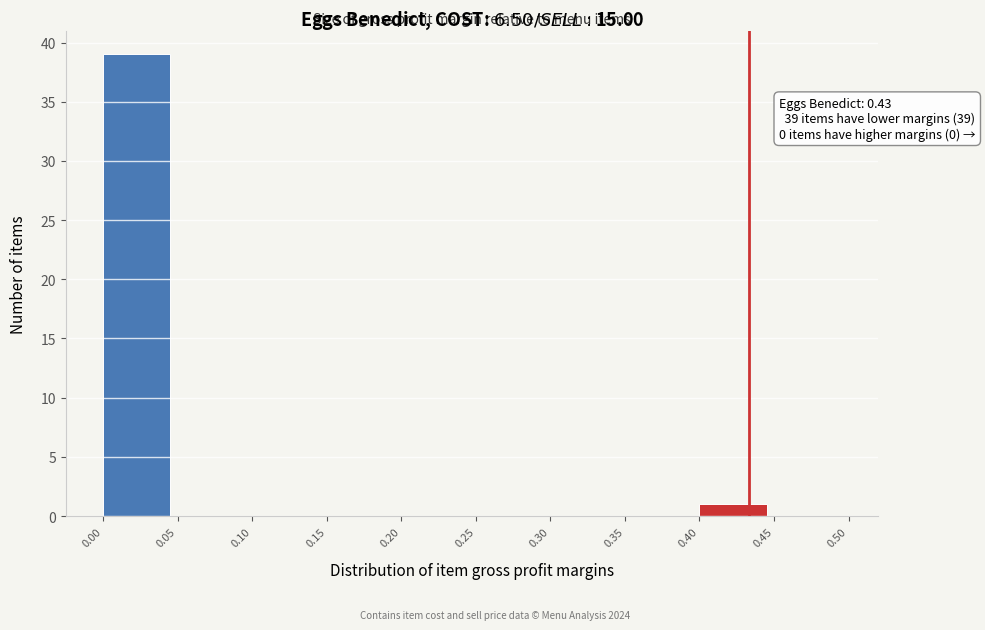

Which range on the x-axis has the tallest bar?

0.00 to 0.05